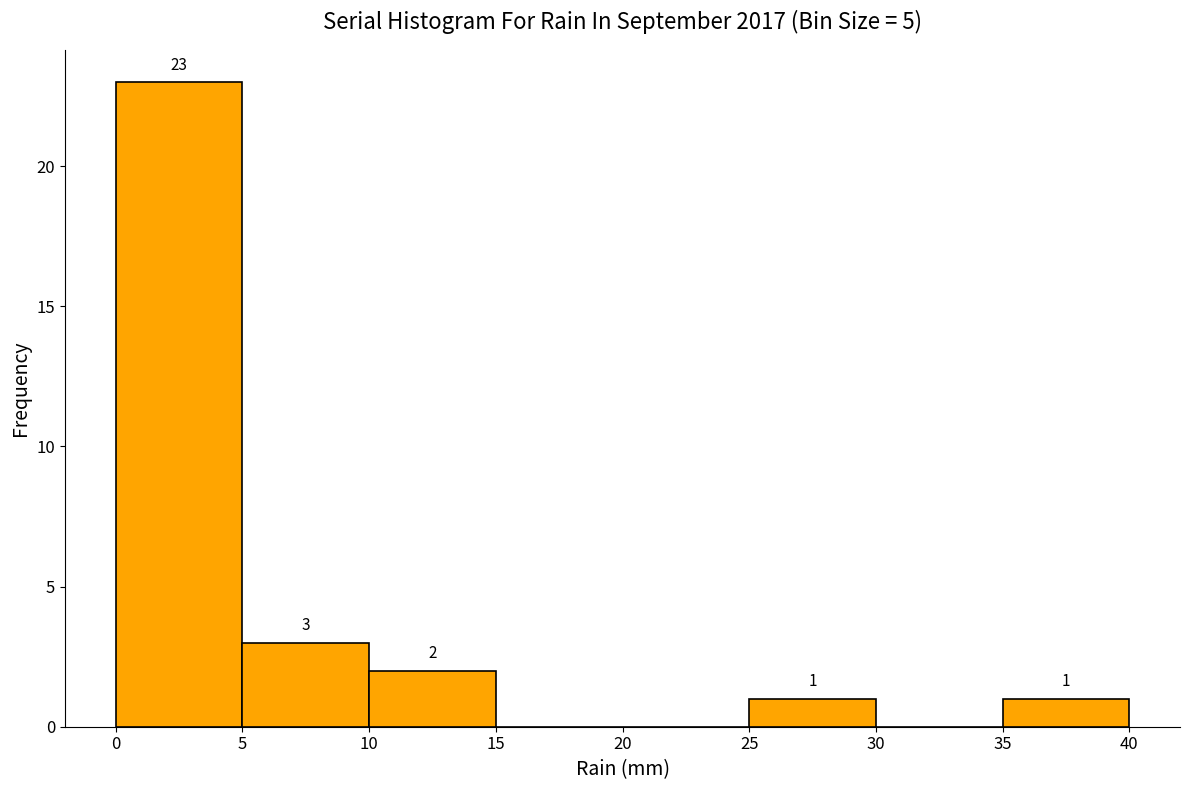

Over which range of the x-axis is the bar tallest?

0 to 5